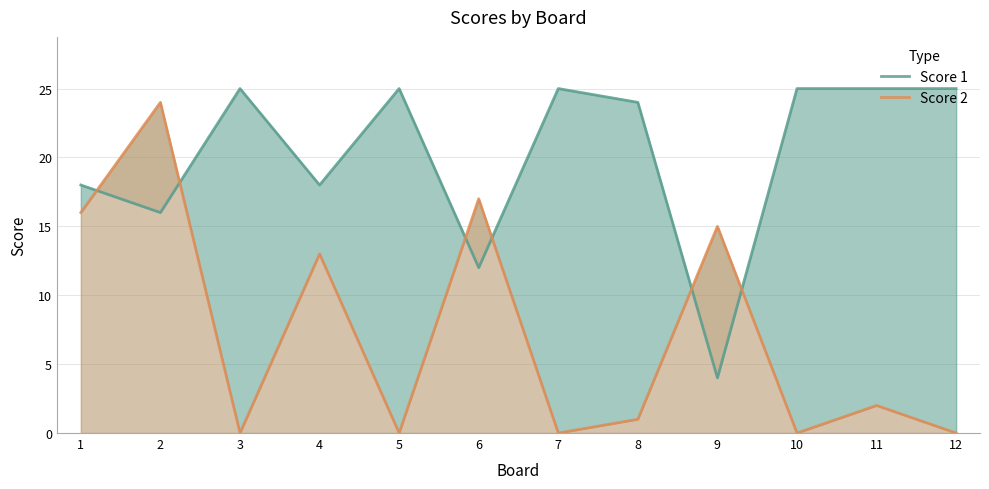

At which label does Score 1 reach its peak?

3